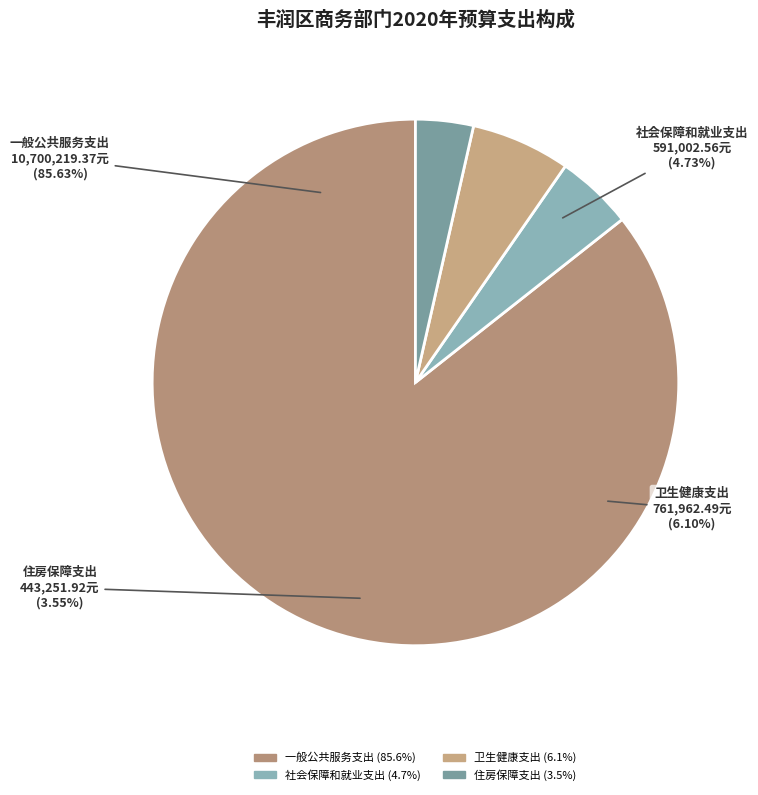

How many segments does this pie chart have?

4